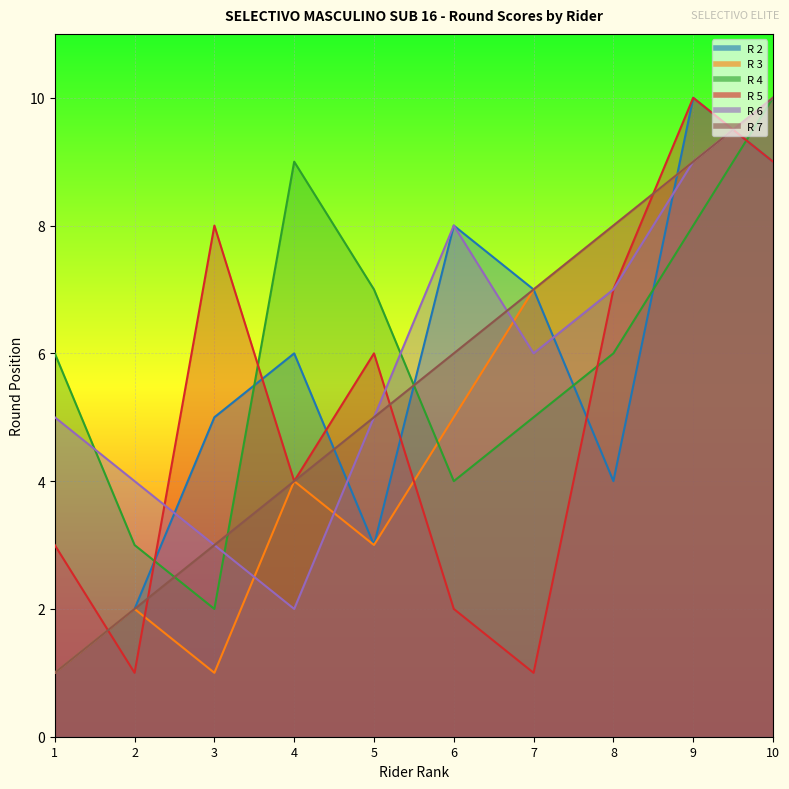

True or false: R 3 and R 5 intersect in this chart.

True